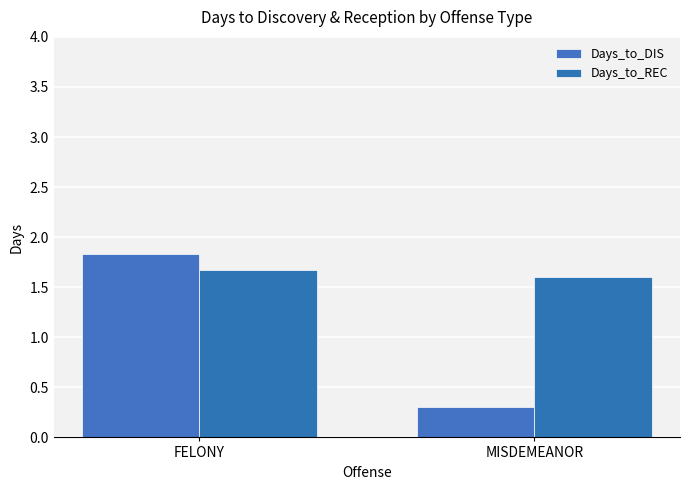

Between FELONY and MISDEMEANOR, which is larger?

FELONY